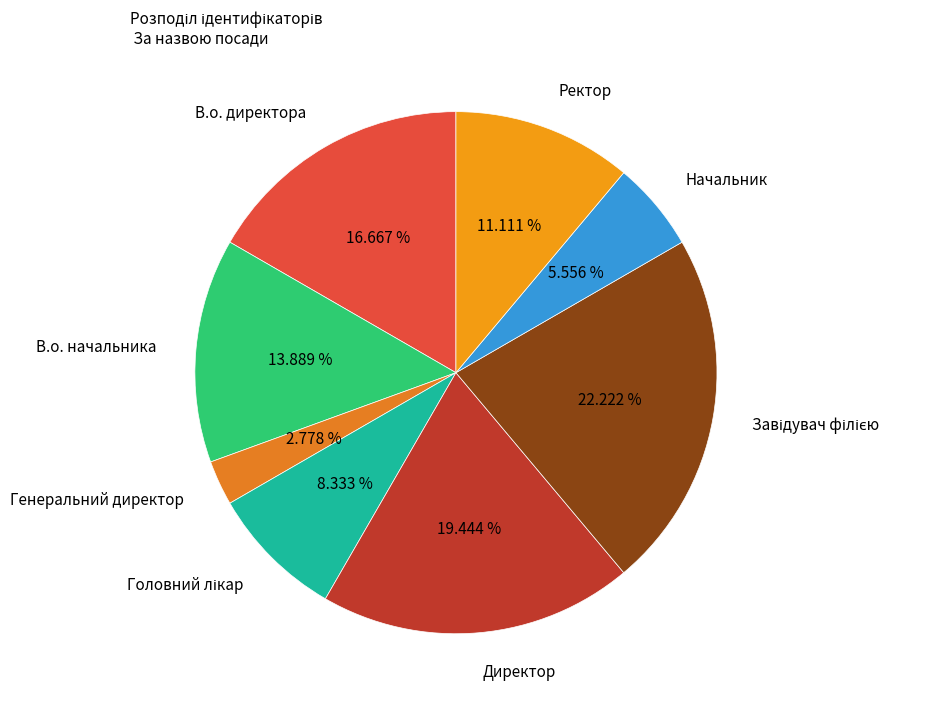

What percentage is NOT represented by Начальник?

94.4%